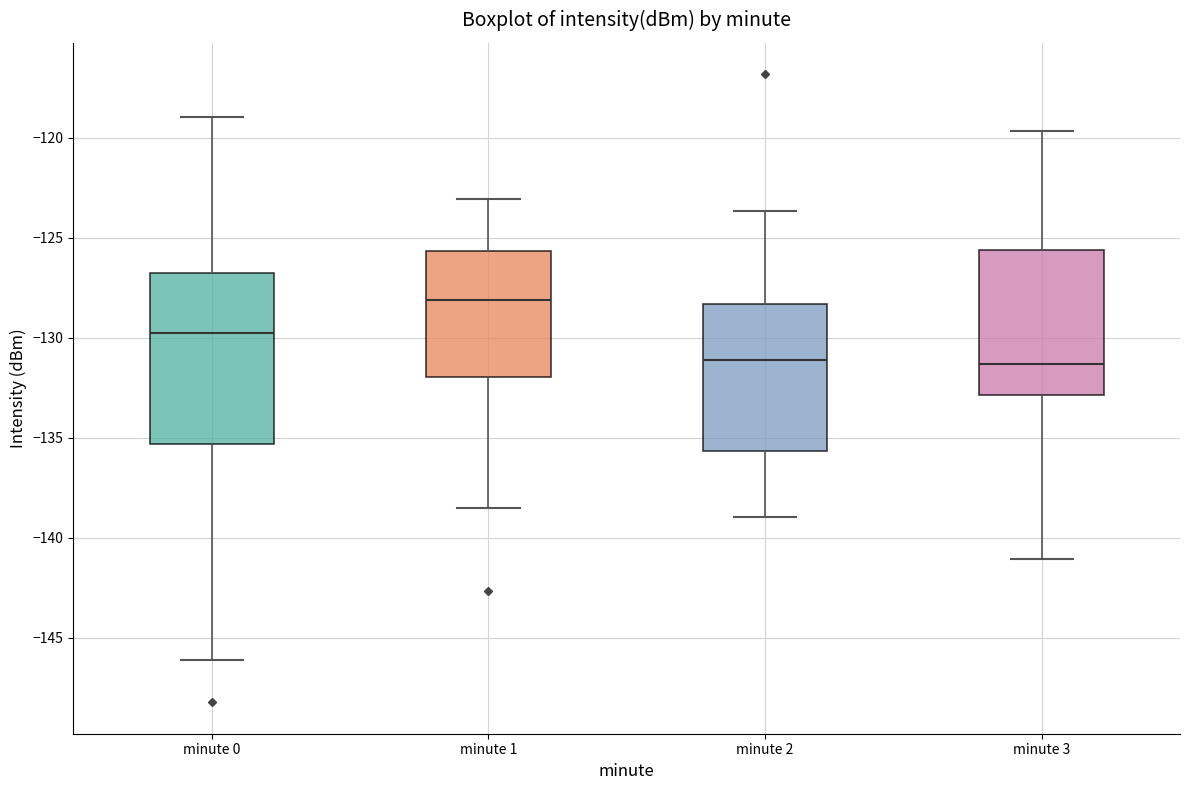

Reading left to right, read every box against the y-axis: the position of its median line, the range the box covers, and the ends of its whiskers. The values are not printed on the chart, so give them approximately, as read against the axis.

minute 0: median -130.0, box -135.5 to -127.0, whiskers -146.0 to -119.0
minute 1: median -128.0, box -132.0 to -125.5, whiskers -138.5 to -123.0
minute 2: median -131.0, box -135.5 to -128.5, whiskers -139.0 to -123.5
minute 3: median -131.5, box -133.0 to -125.5, whiskers -141.0 to -119.5